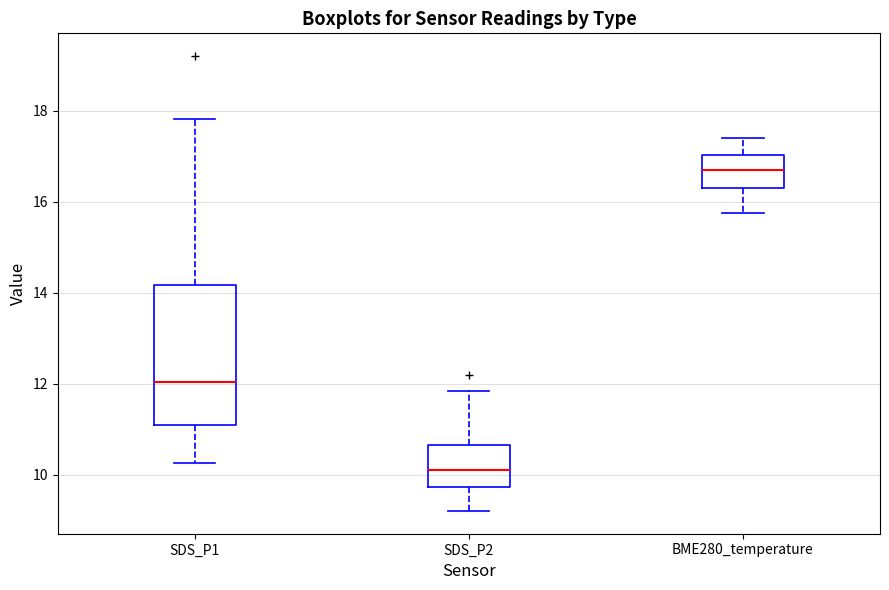

Which box has the highest median line?

BME280_temperature